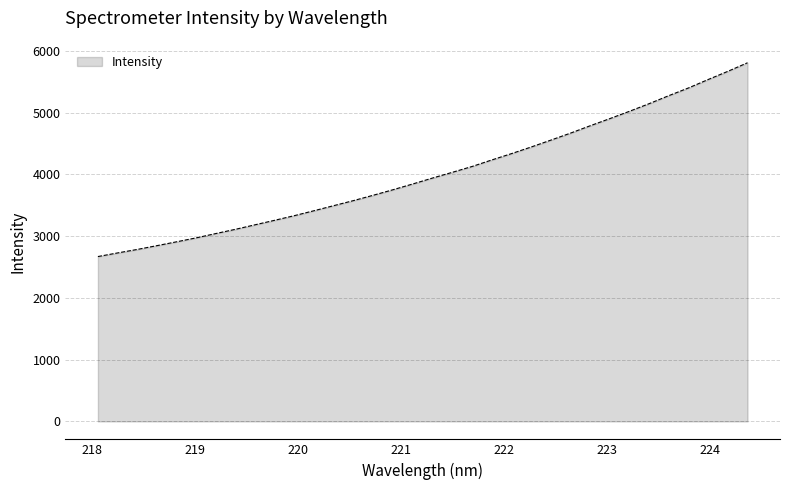

What is the smallest value displayed?

2670.0